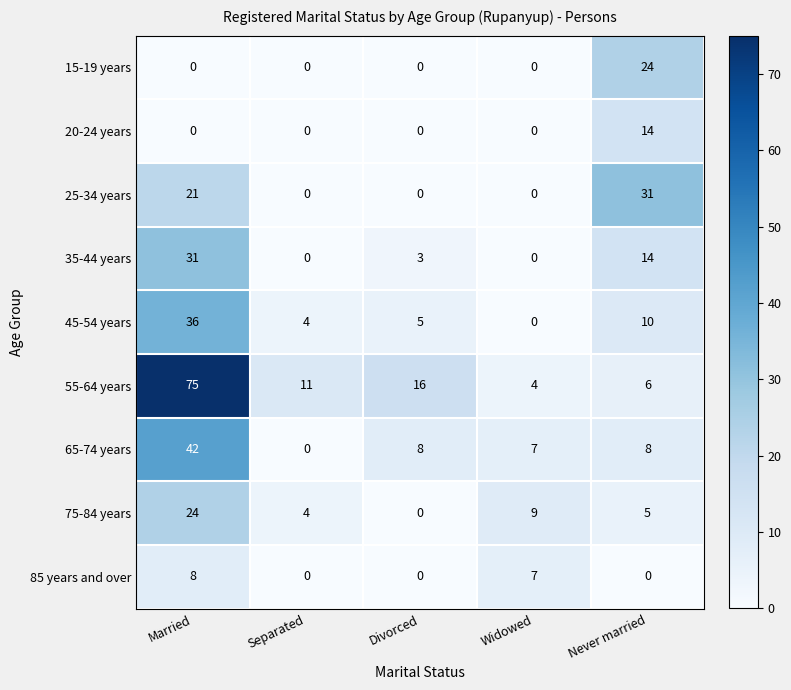

What is the difference between the 65-74 years values at Married and Separated?

42